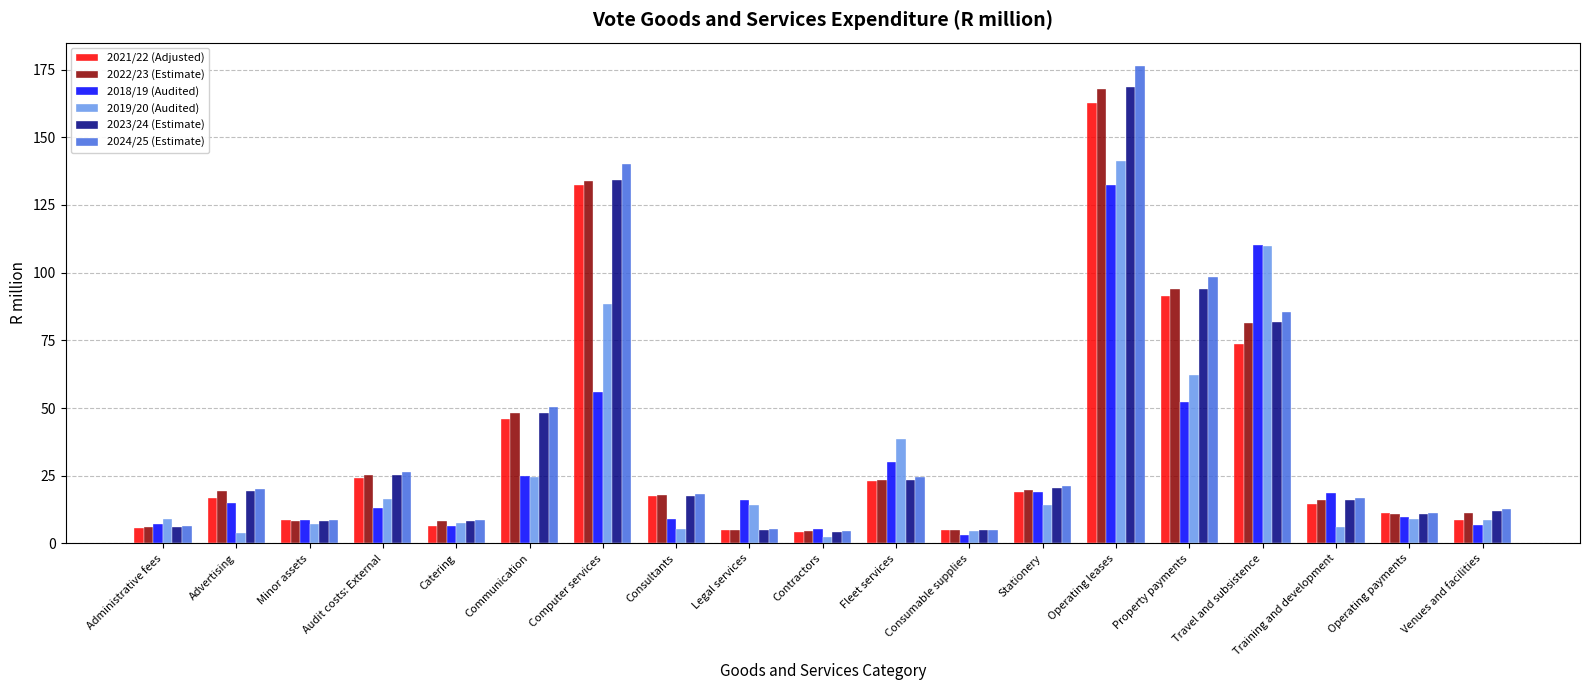

What is the label of the 11th bar from the left?

Fleet services